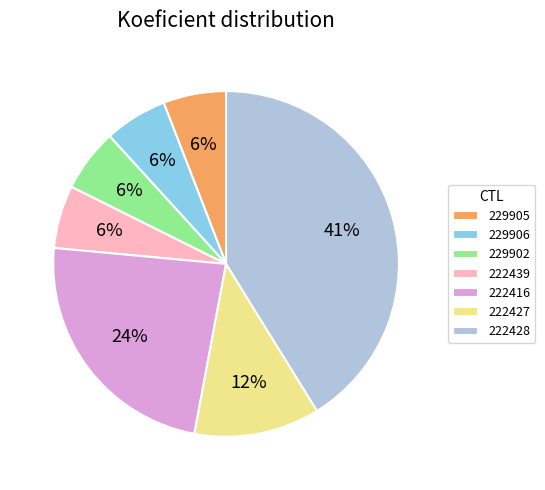

Is there a majority slice in this chart?

No